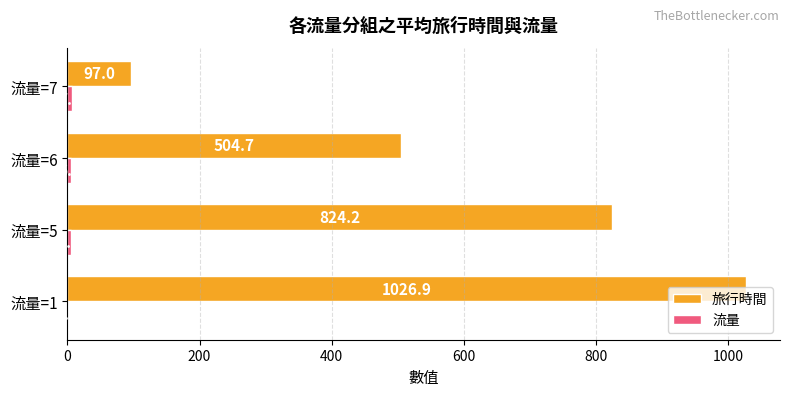

What is the maximum value shown in the chart?

1026.9